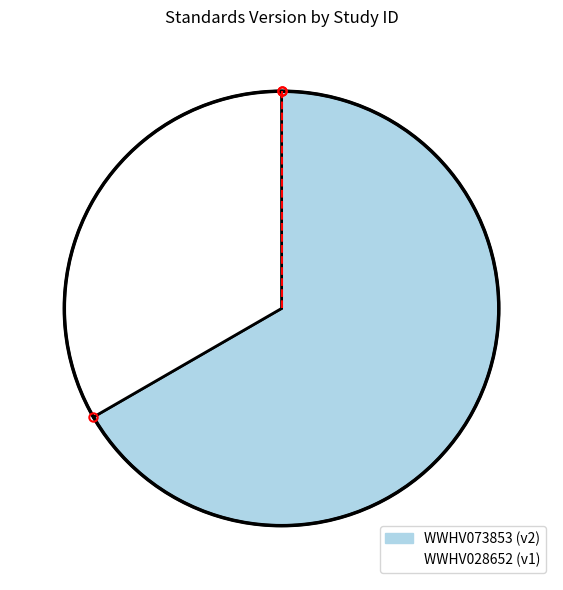

What is the ratio of the value at WWHV073853 to the value at WWHV028652?

2.0